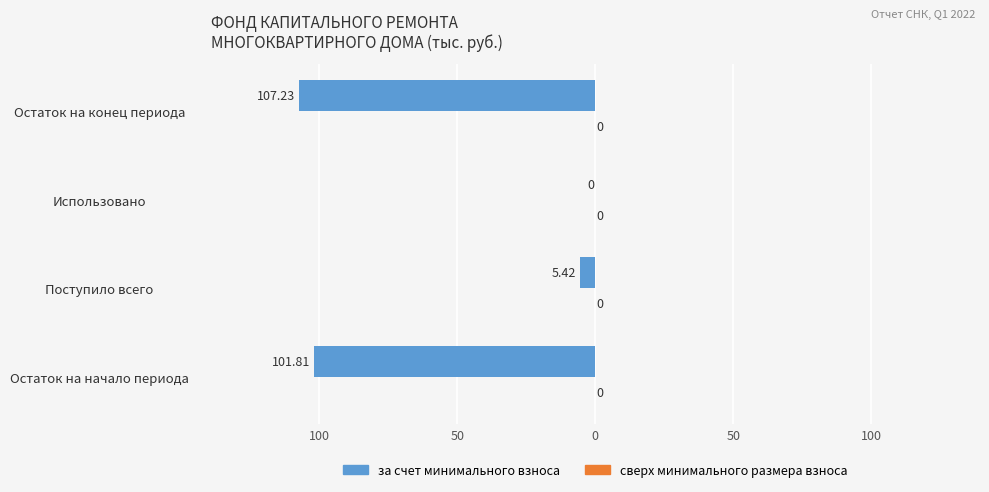

Are the bars horizontal?

Yes